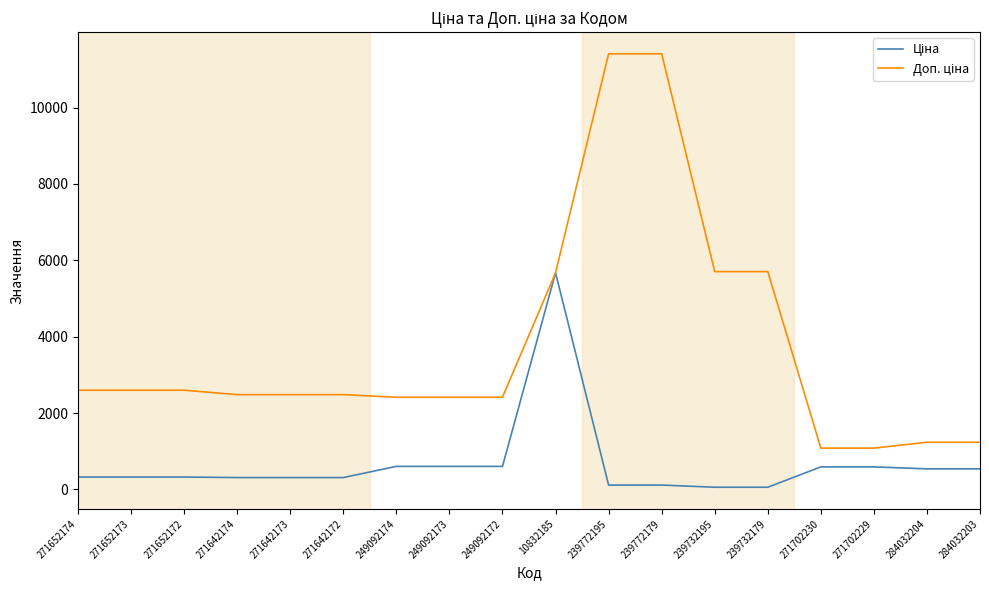

What is the difference between the highest and lowest values at 271642174?

2172.1